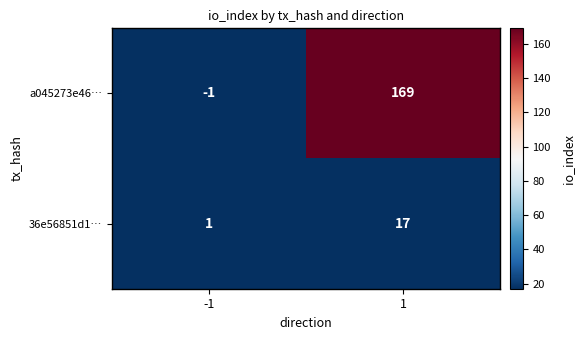

What is the difference between the maximum and minimum values in the a045273e46… series?

170